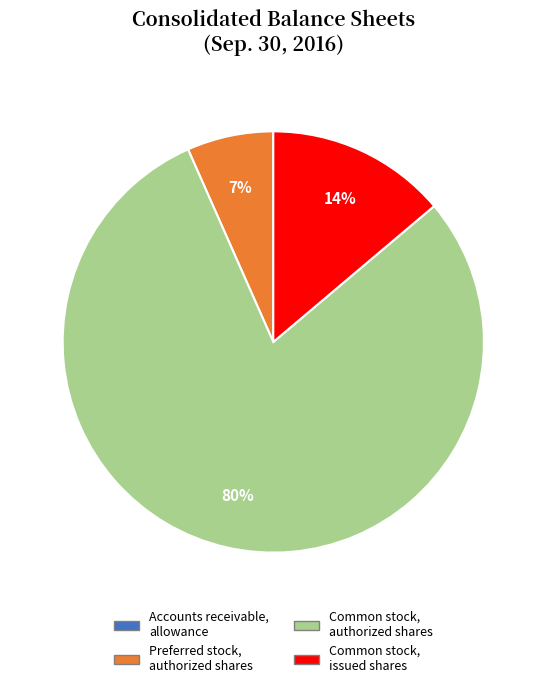

Does any single category account for the majority?

Yes